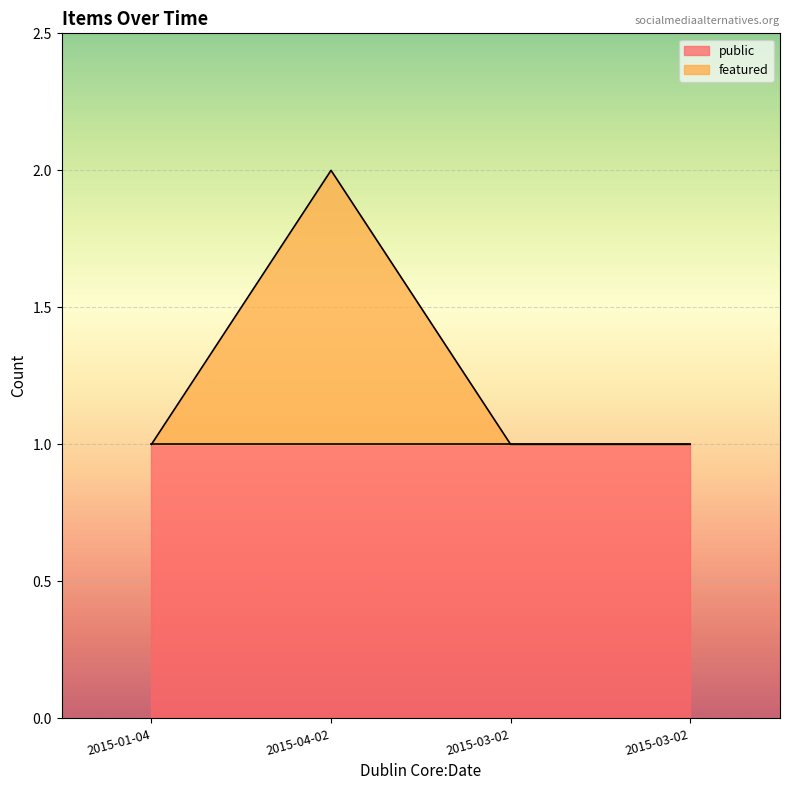

What is the maximum value shown in the chart?

2